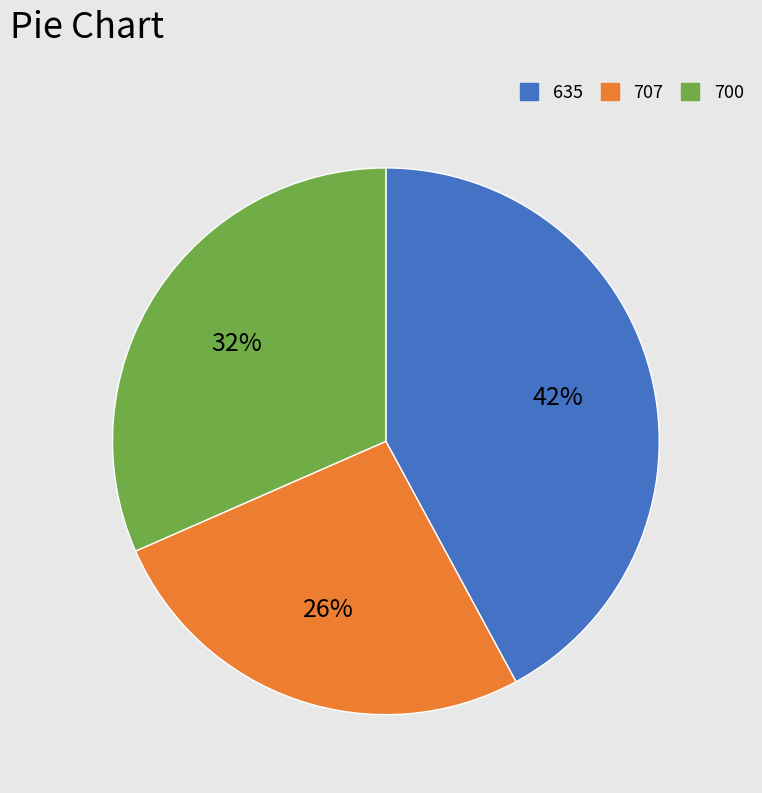

Do 707 and 635 together represent more than half of the pie?

Yes